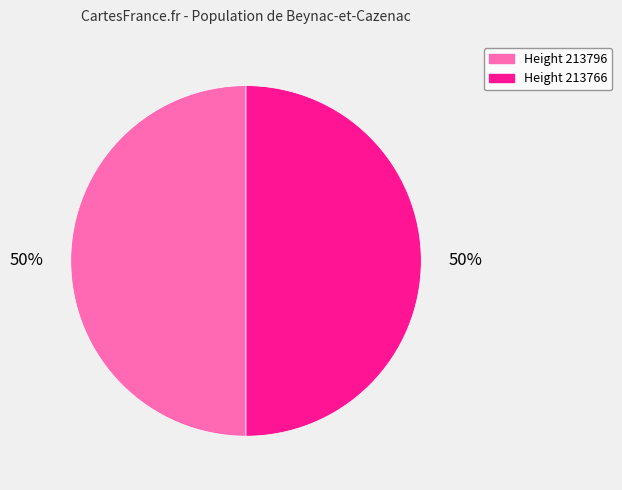

What is the ratio of the value at Height 213766 to the value at Height 213796?

1.0